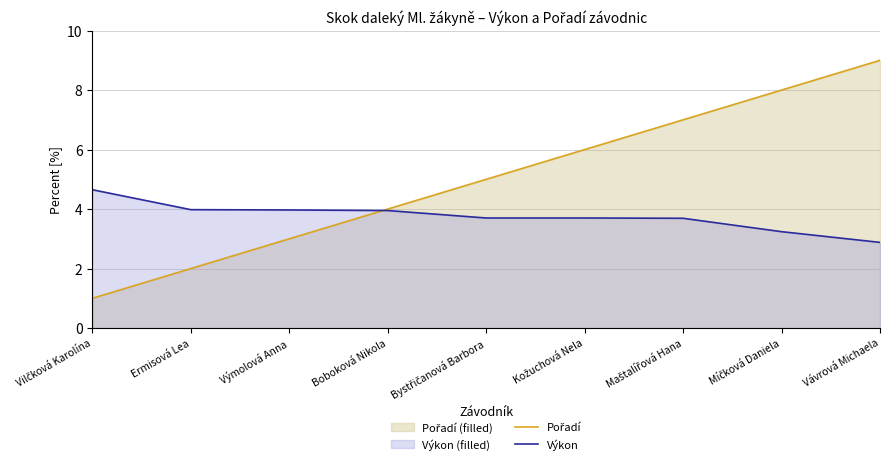

What is the spread (max minus min) of values at Míčková Daniela?

4.8